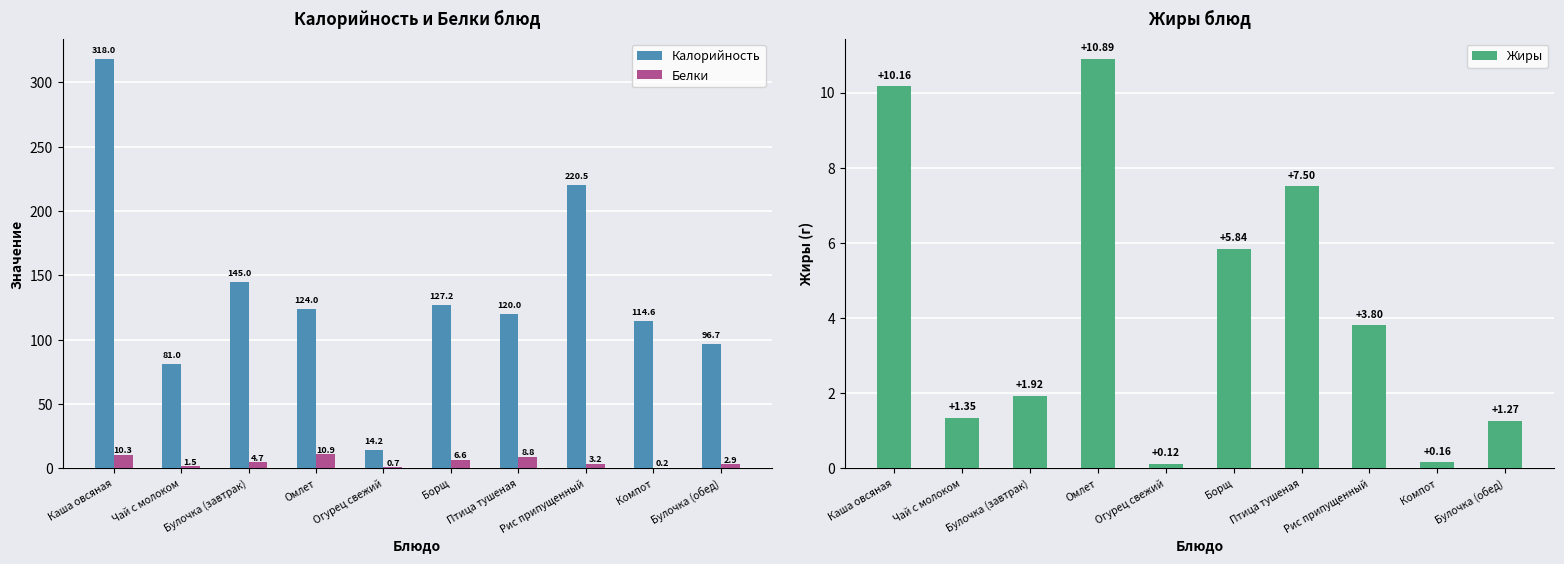

The Белки series shows 6.6 at Борщ. True or false?

True